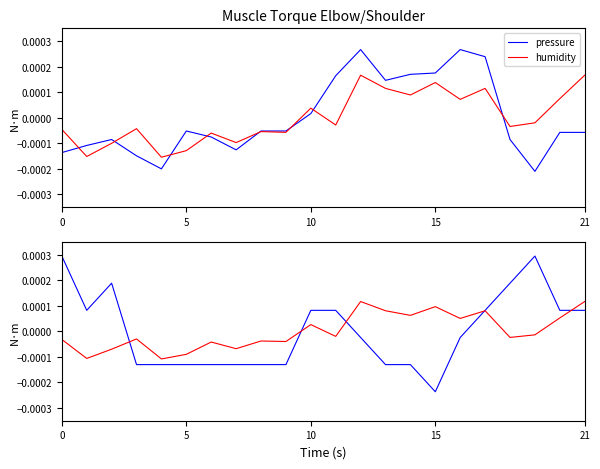

Where does the humidity series first go above 0?

10